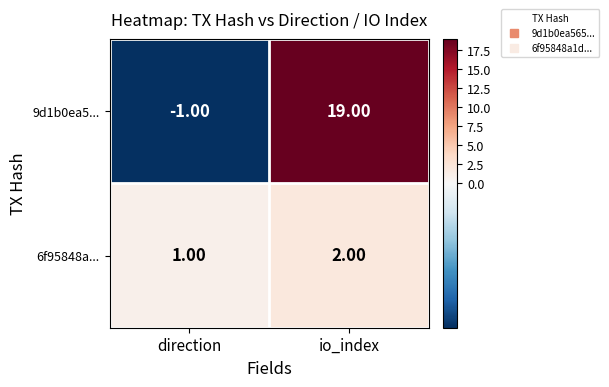

Which series has the largest total across all categories?

9d1b0ea5...